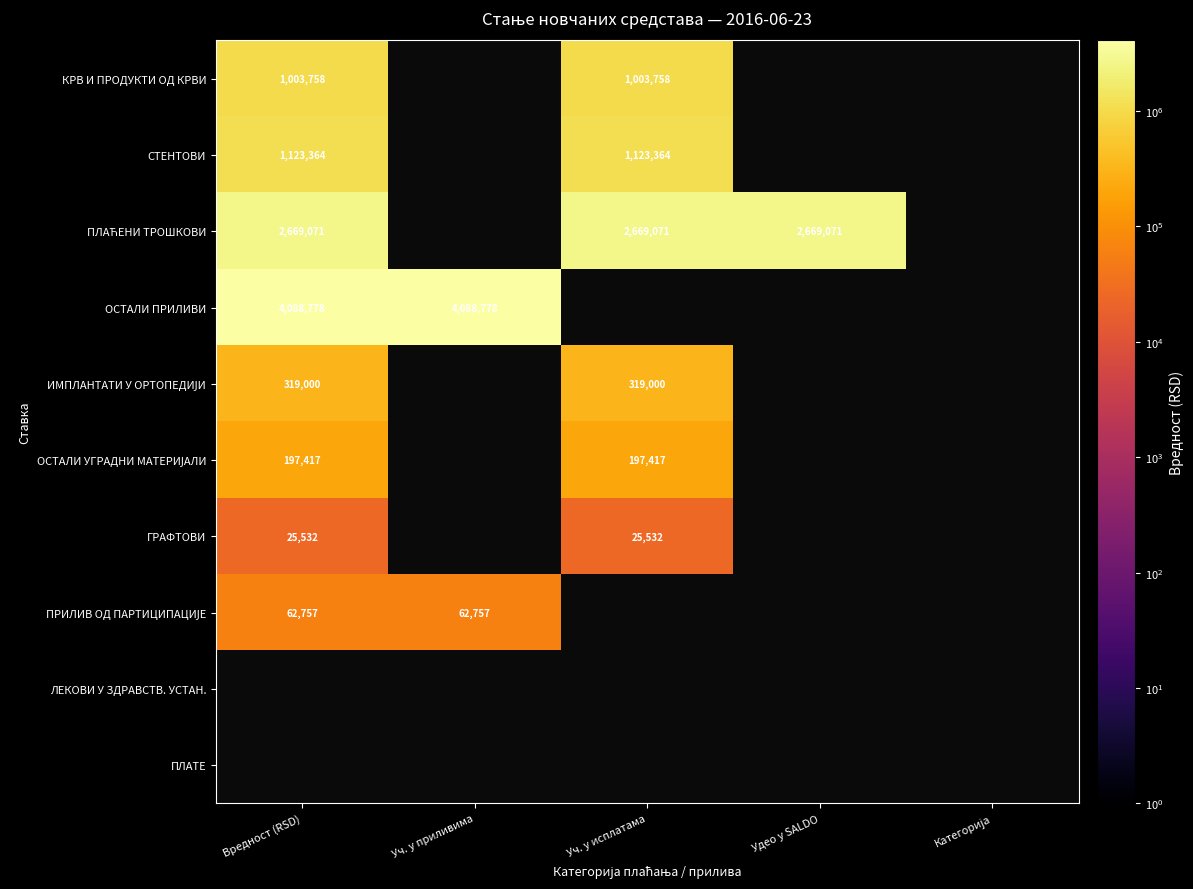

Count the number of data series in this chart.

10